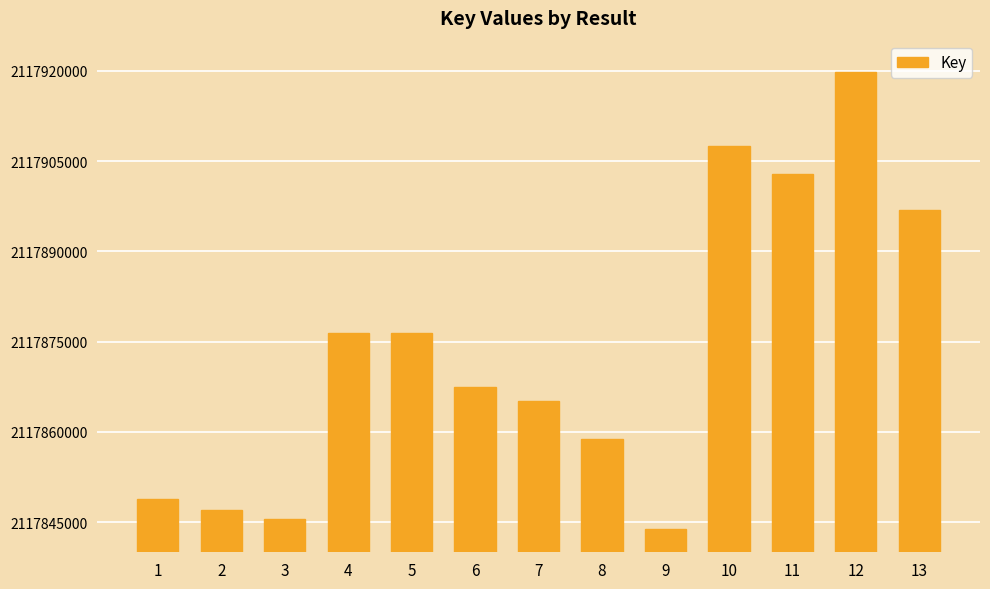

What is the ratio of the value at 13 to the value at 4?

1.0